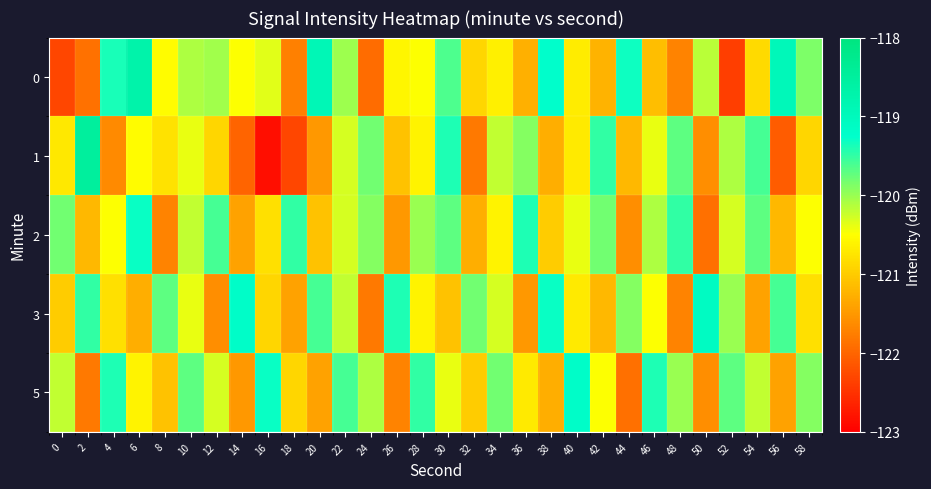

What is the total value across all series at 46?

-601.5